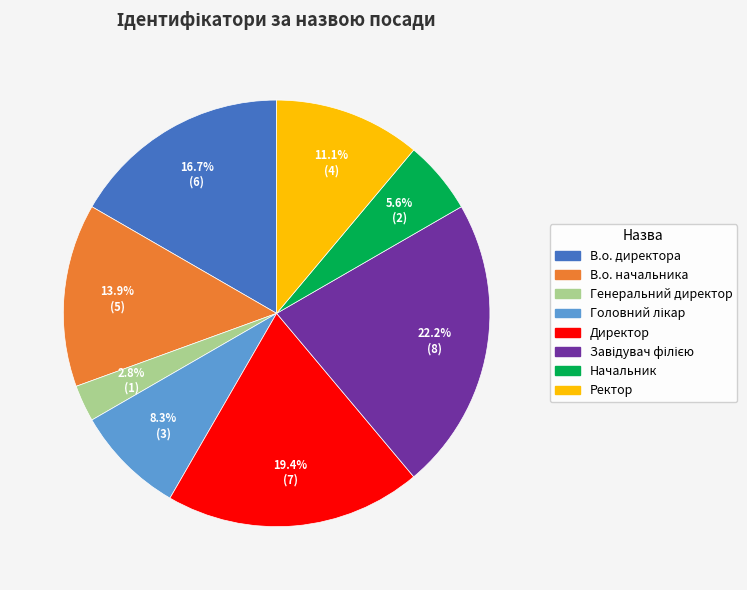

What is the total percentage of Ректор and В.о. начальника?

25.0%